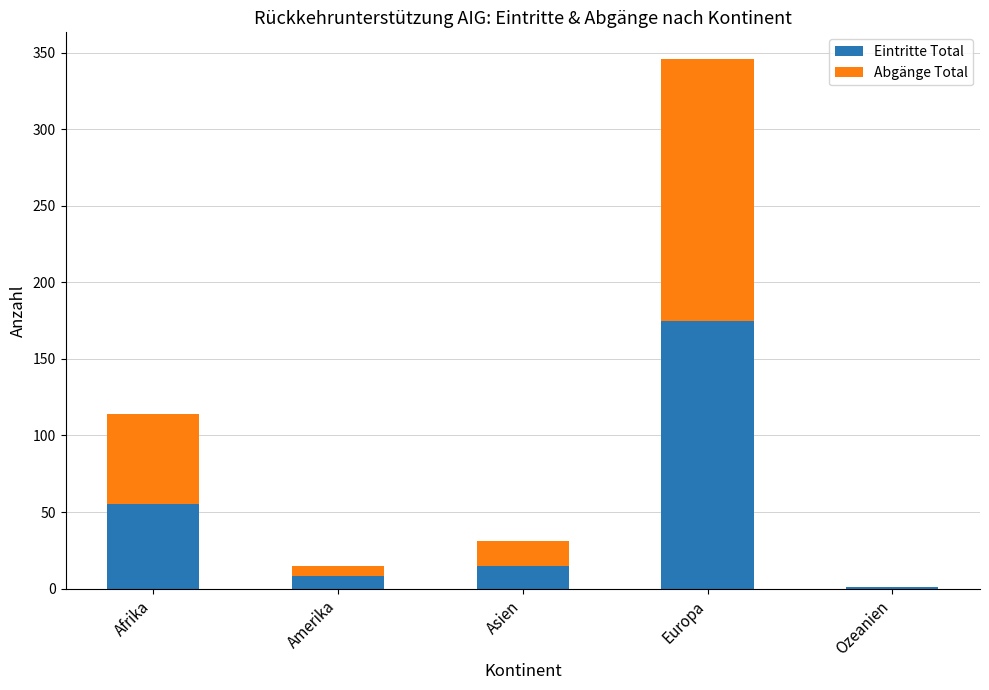

What is the sum of all Eintritte Total values?

254